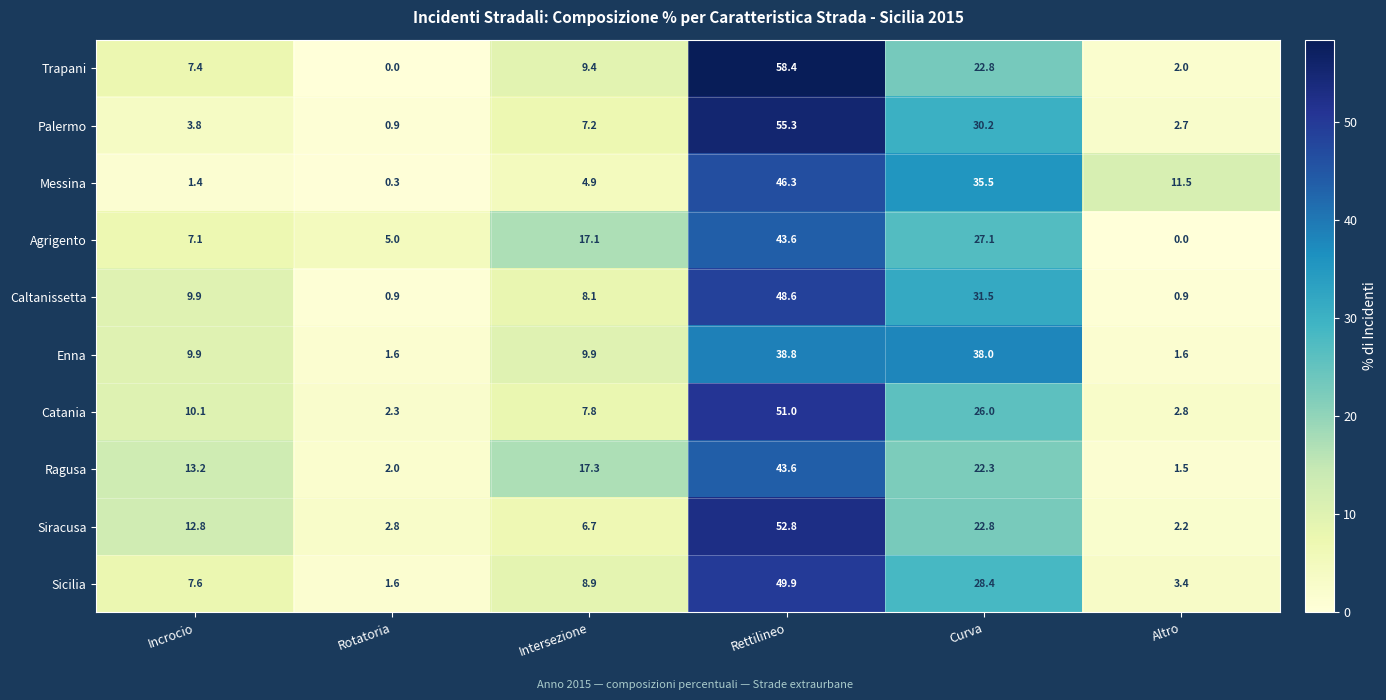

At which label is Trapani closest to 29?

Curva